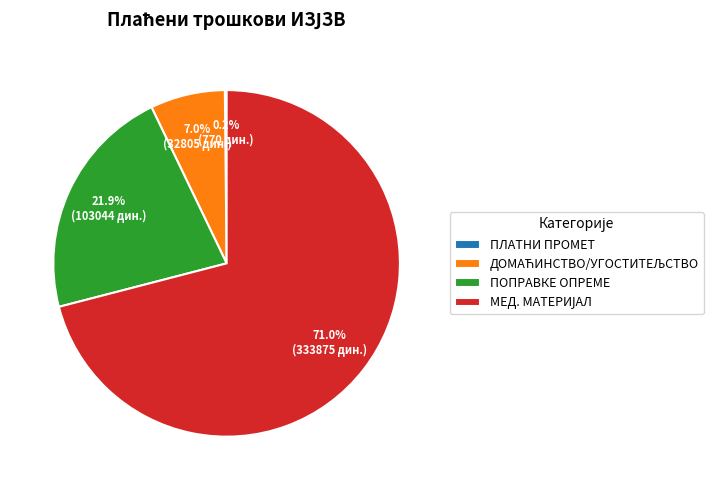

What percentage is NOT represented by ПОПРАВКЕ ОПРЕМЕ?

78.1%